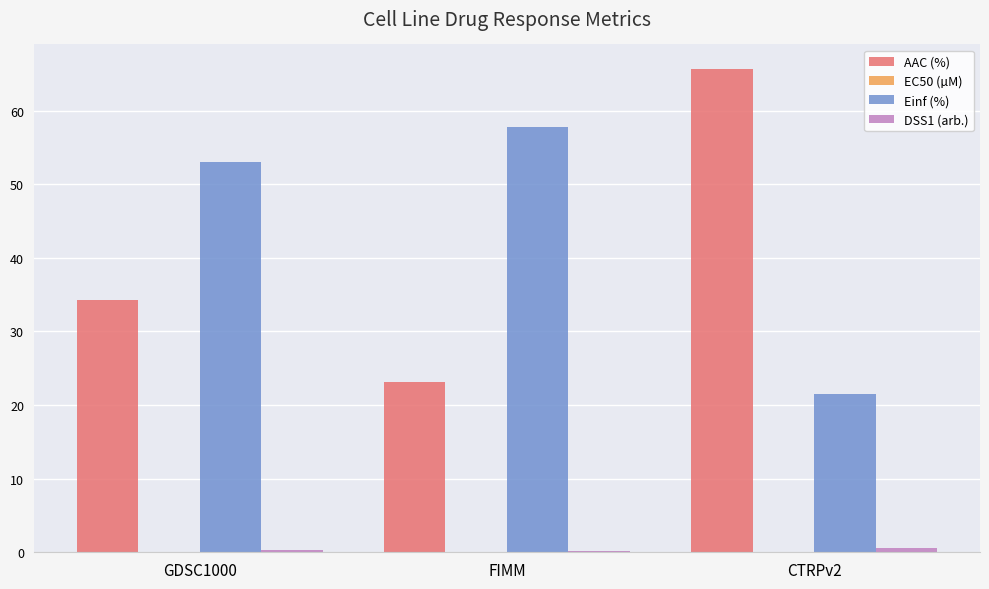

What is the sum of all Einf (%) values?

132.3